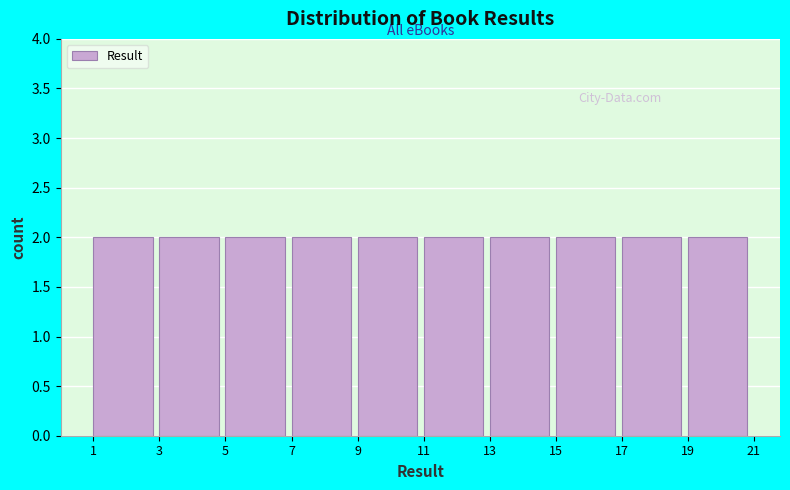

Reading left to right, transcribe this chart: for each bar, give the range it covers on the x-axis and its height. The values are not printed on the chart, so give them approximately, as read against the axis.

1 to 3: 2
3 to 5: 2
5 to 7: 2
7 to 9: 2
9 to 11: 2
11 to 13: 2
13 to 15: 2
15 to 17: 2
17 to 19: 2
19 to 21: 2